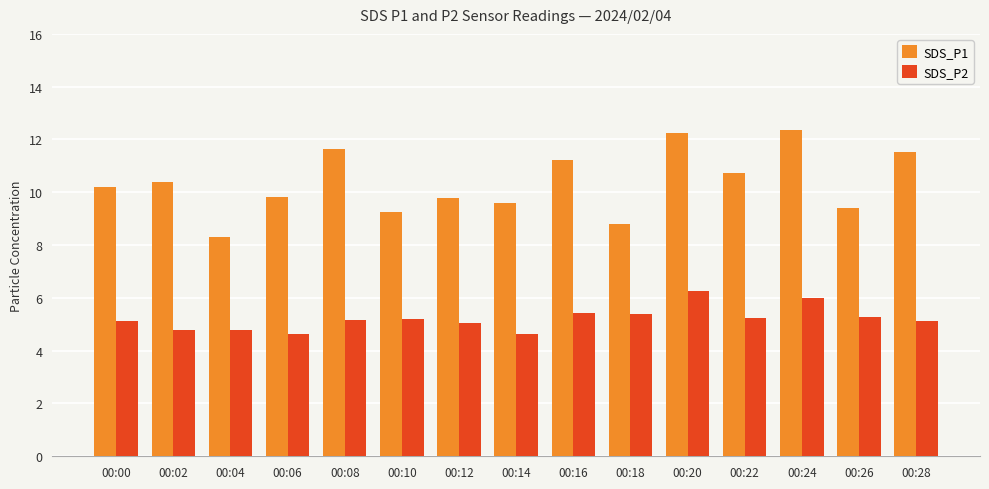

How many bars are there in each group?

2